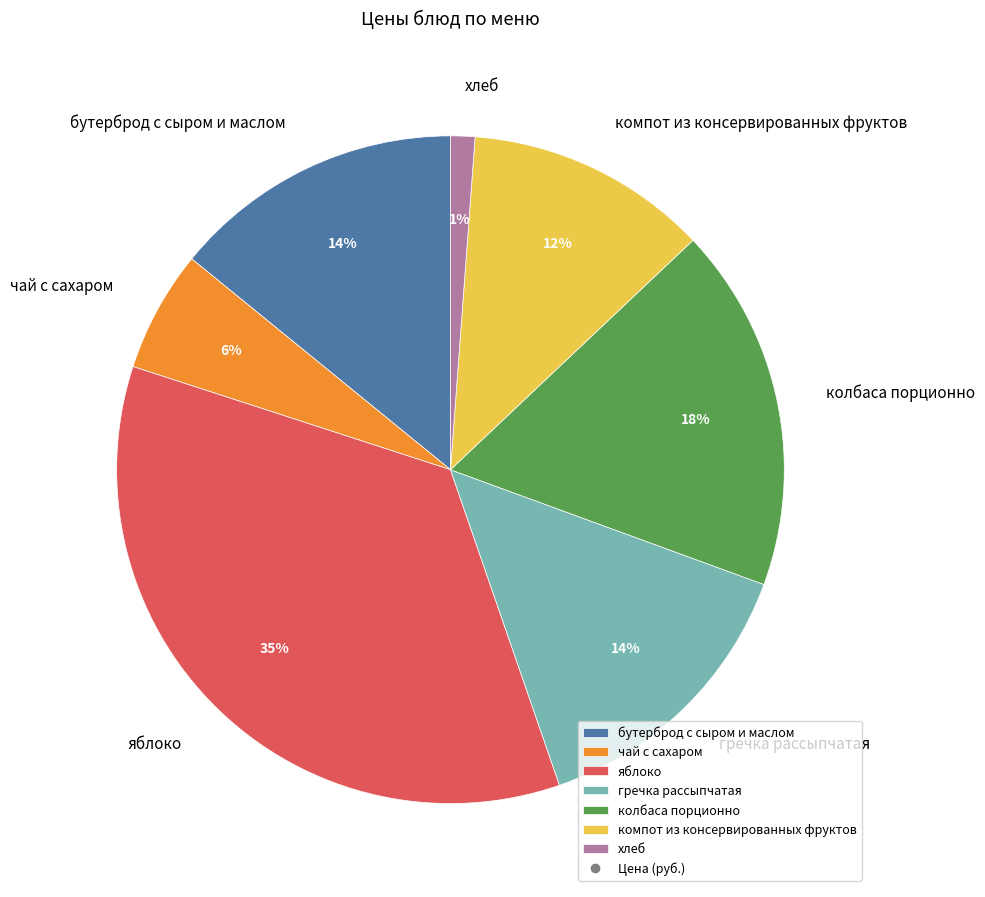

To the nearest percent, what is the average slice percentage?

14%